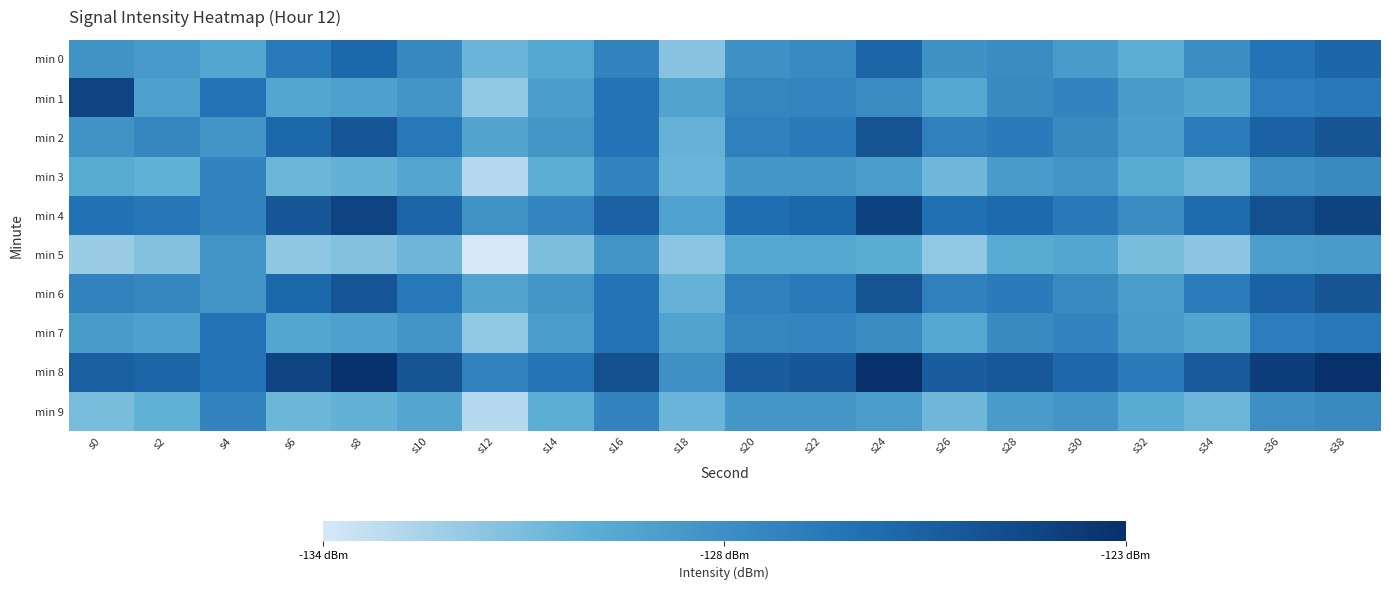

What is the total value across all series at s12?

-1307.0